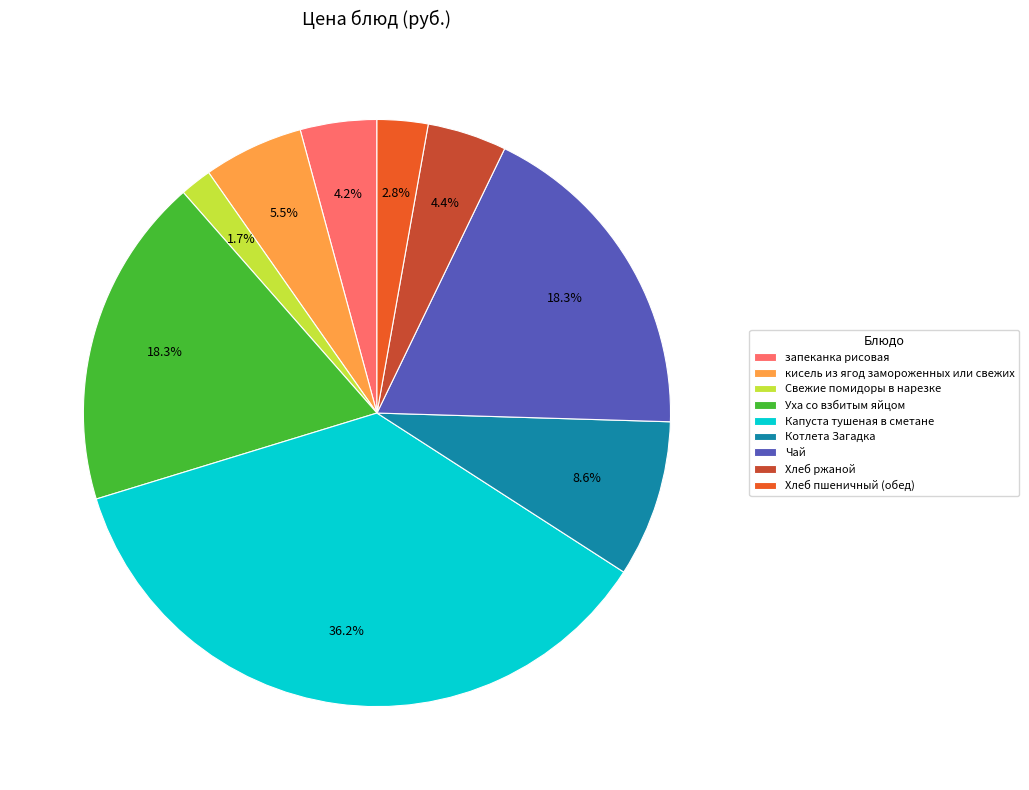

Count the number of slices in the pie.

9